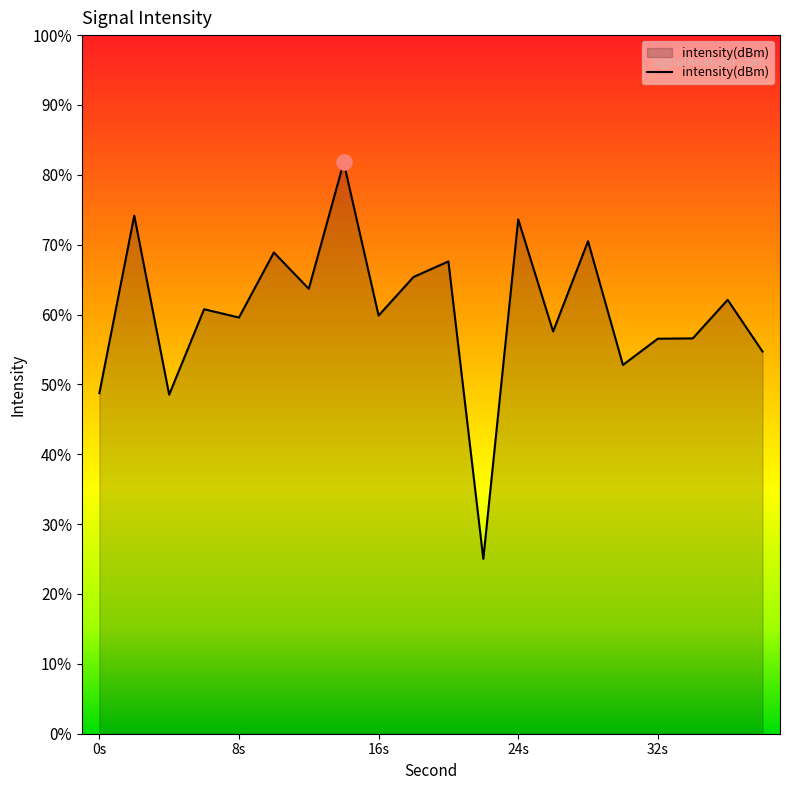

What is the change in value from 20 to 34?

-4.4